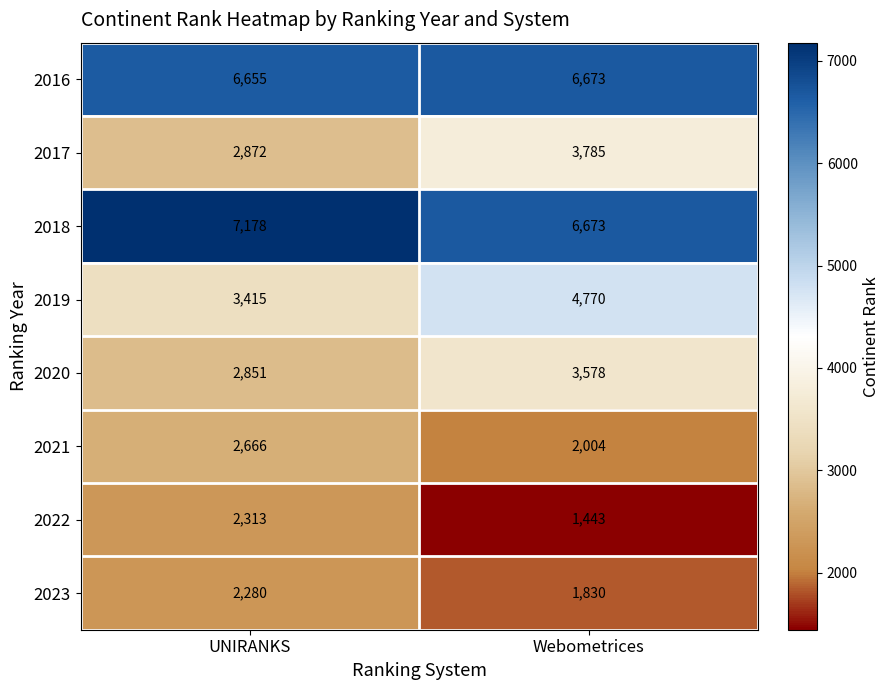

Which series changed the most between UNIRANKS and Webometrices?

2019